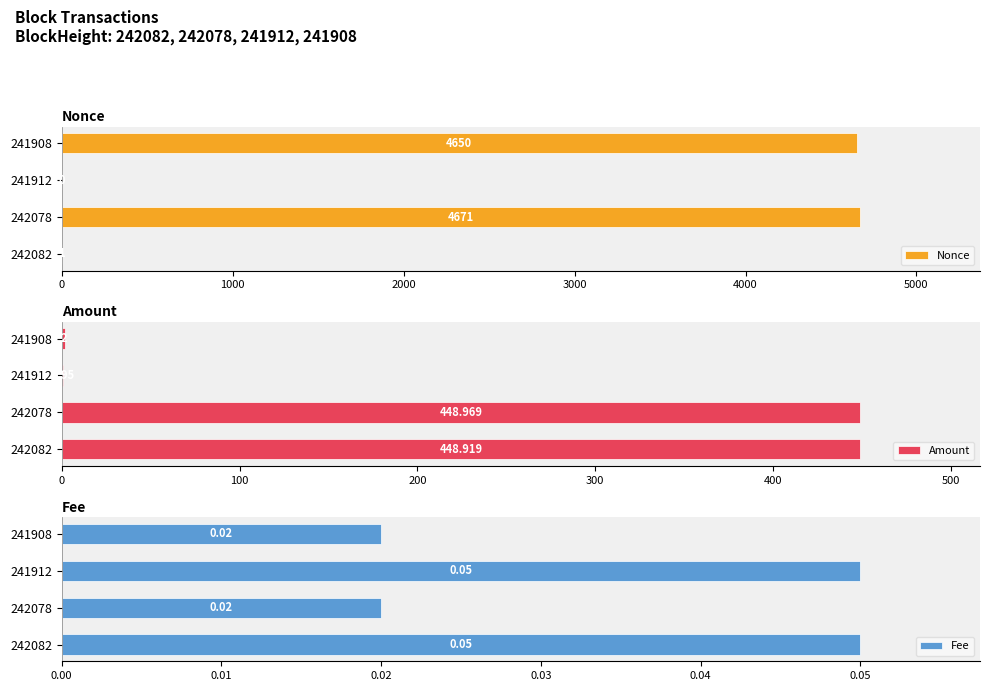

At how many categories does at least one series exceed 430?

3